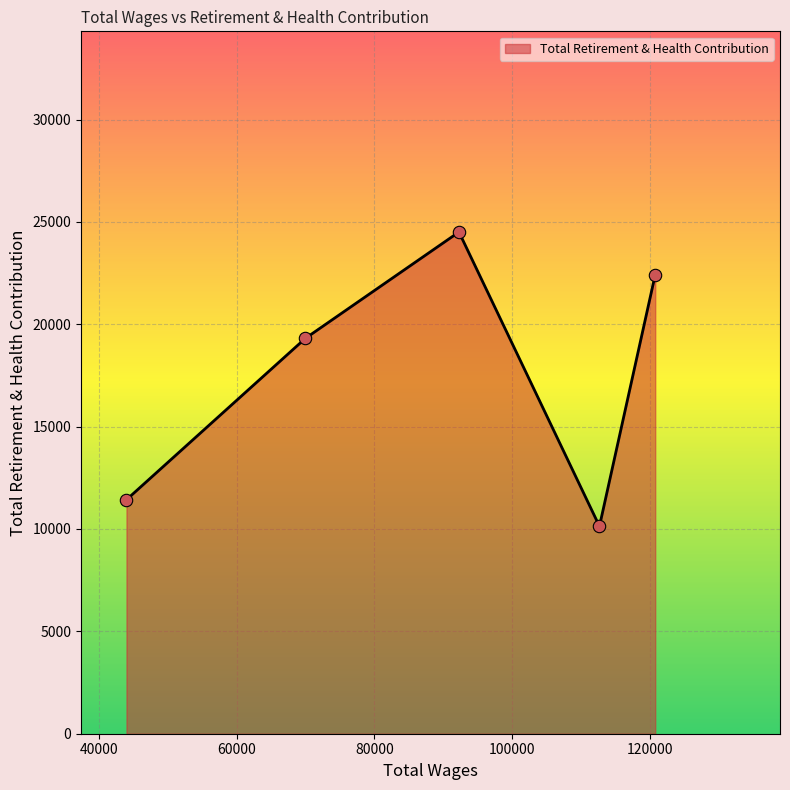

What is the minimum value shown in the chart?

10134